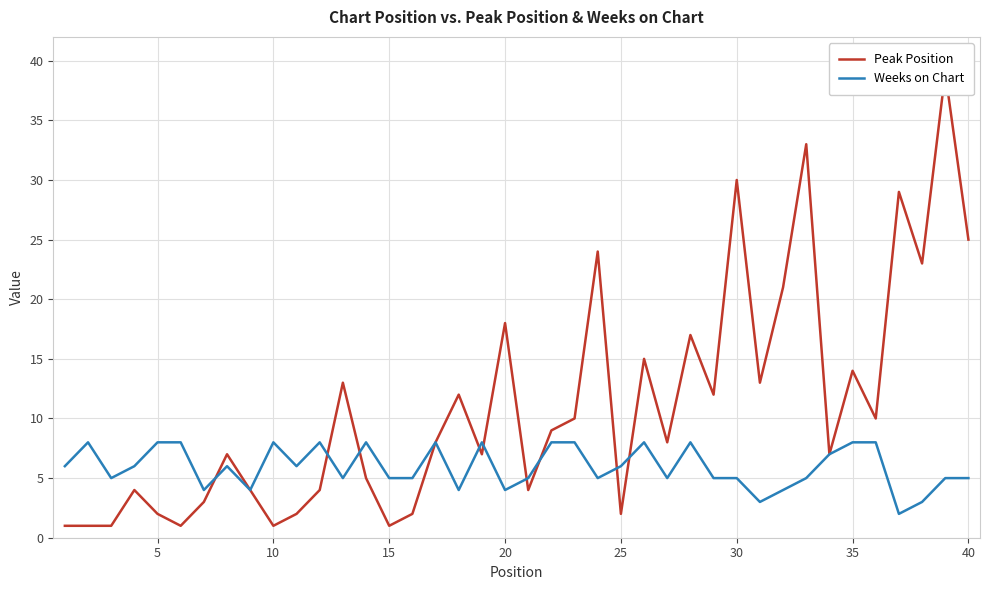

What are all the series names shown in the legend?

Peak Position, Weeks on Chart